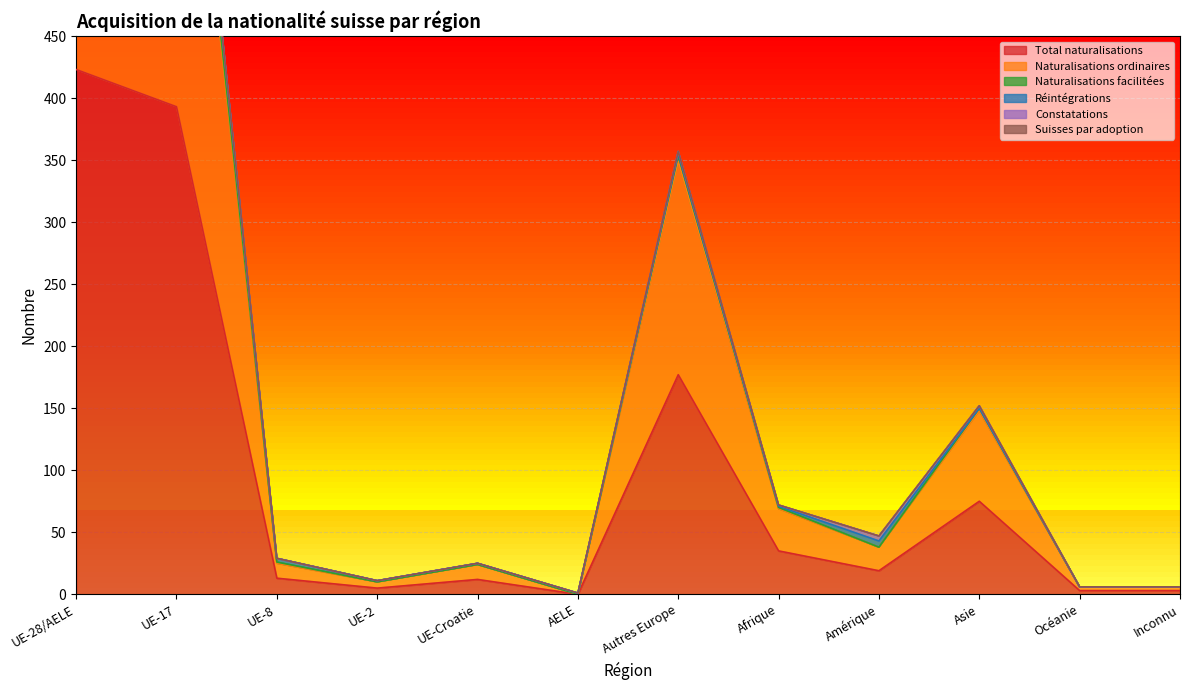

What is the sum of the Total naturalisations values at Océanie and UE-8?

16